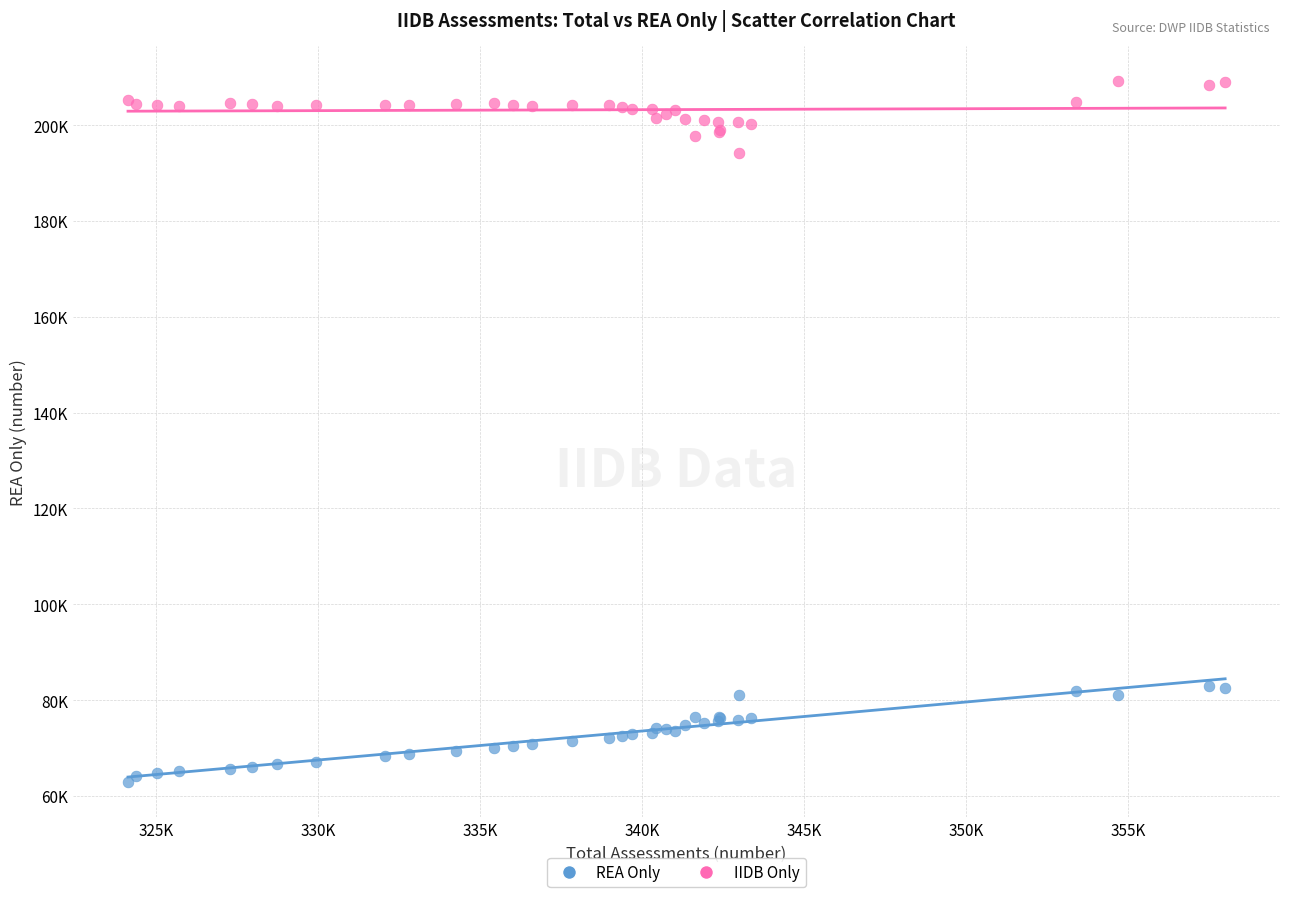

Which series reaches the minimum Y coordinate?

REA Only